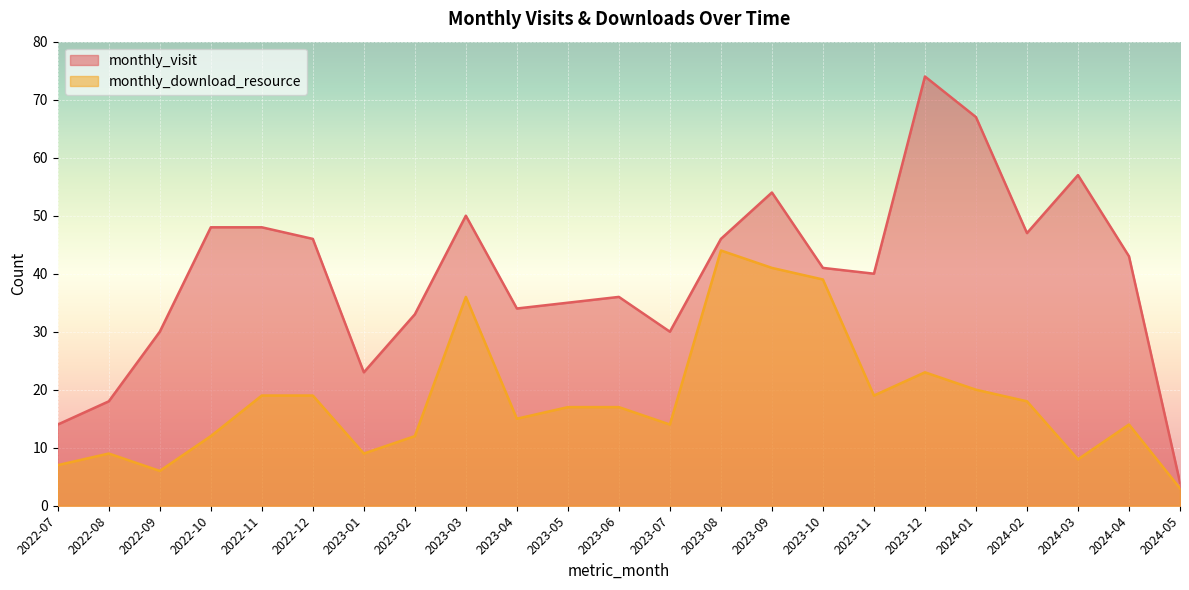

Reading right to left, transcribe all the data shown in this chart.

monthly_visit: 4	43	57	47	67	74	40	41	54	46	30	36	35	34	50	33	23	46	48	48	30	18	14
monthly_download_resource: 3	14	8	18	20	23	19	39	41	44	14	17	17	15	36	12	9	19	19	12	6	9	7